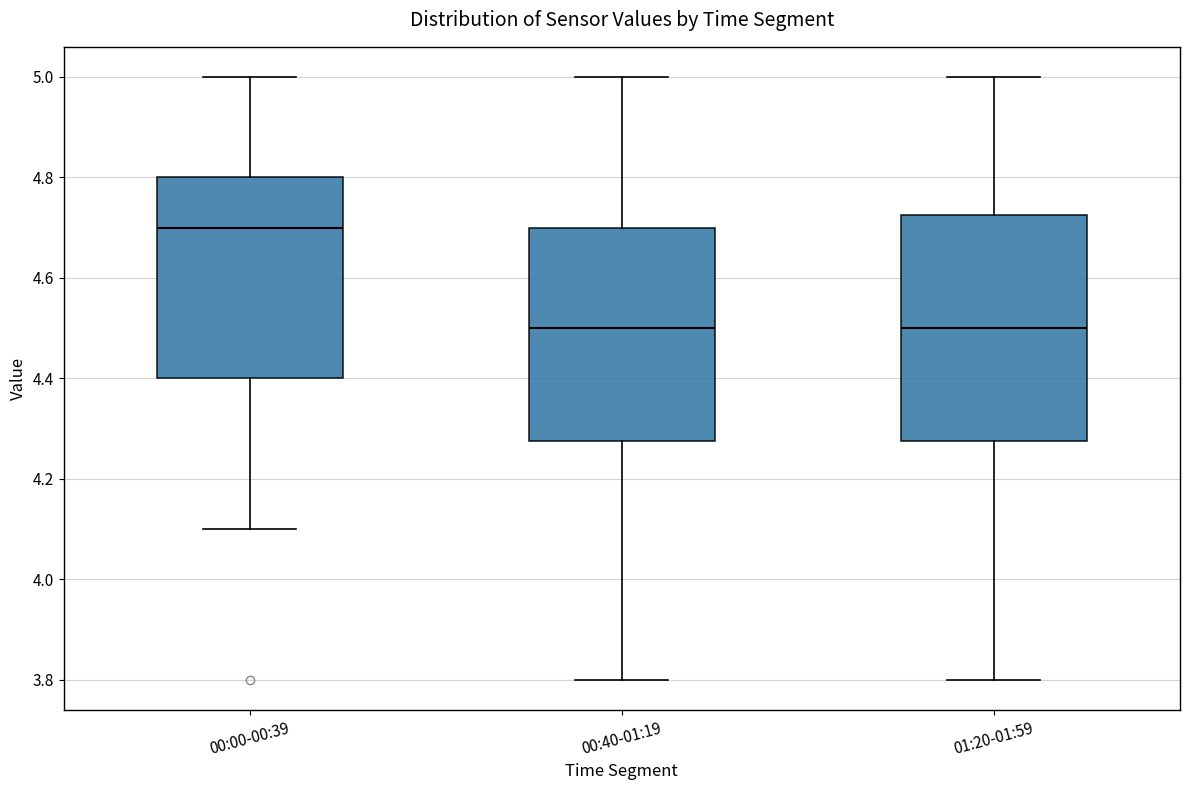

Which box is the tallest, from its lower edge to its upper edge?

01:20-01:59